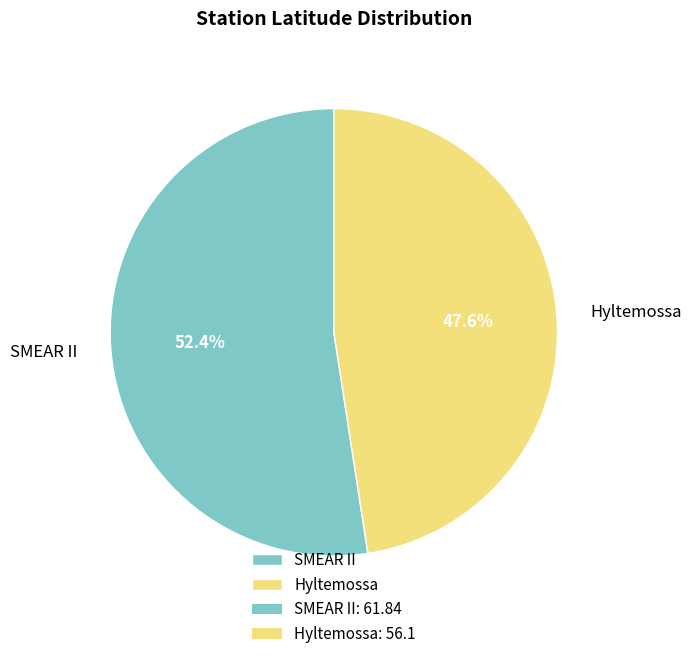

The Hyltemossa slice represents 48% of the pie. True or false?

True